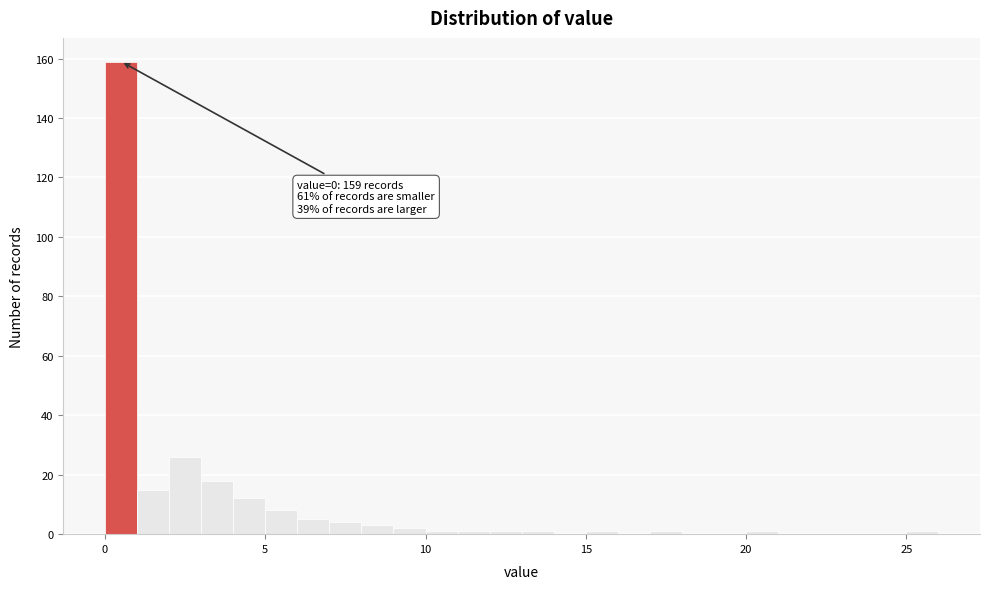

Read against the x-axis, roughly where is the centre of the tallest bar?

0.5